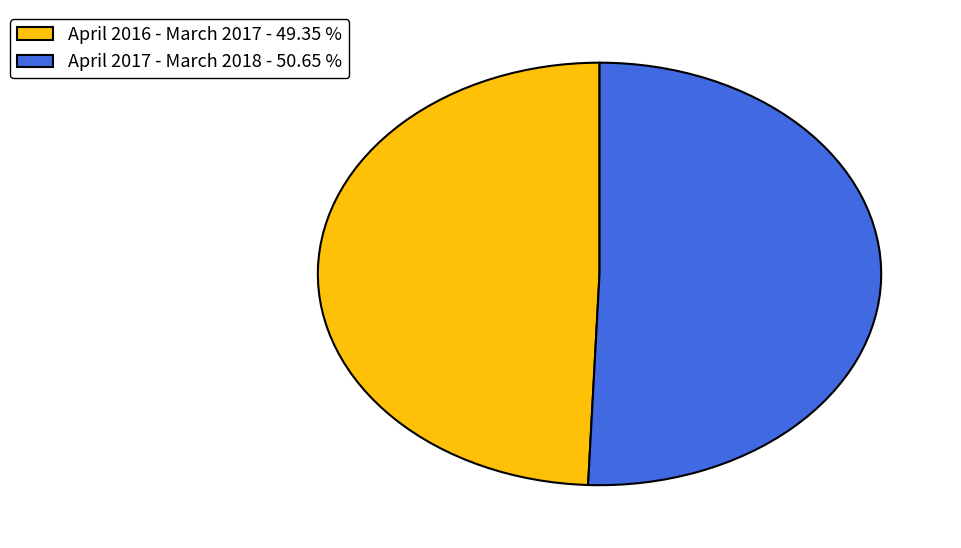

Combined, do April 2017 - March 2018 and April 2016 - March 2017 account for over 50%?

Yes